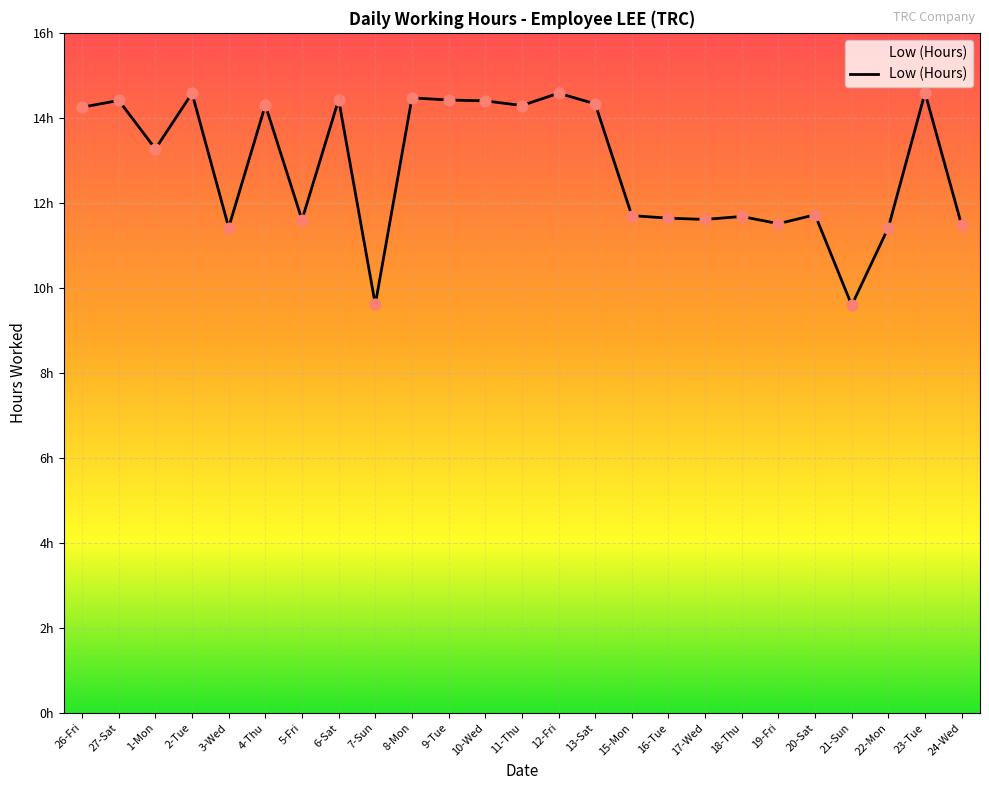

What is the change in value from 3-Wed to 5-Fri?

+0.2